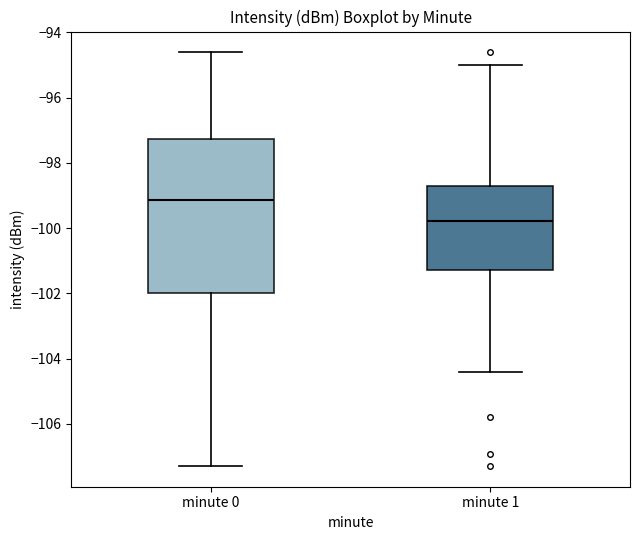

Reading left to right, read every box against the y-axis: the position of its median line, the range the box covers, and the ends of its whiskers. The values are not printed on the chart, so give them approximately, as read against the axis.

minute 0: median -99.2, box -102.0 to -97.2, whiskers -107.2 to -94.6
minute 1: median -99.8, box -101.2 to -98.6, whiskers -104.4 to -95.0